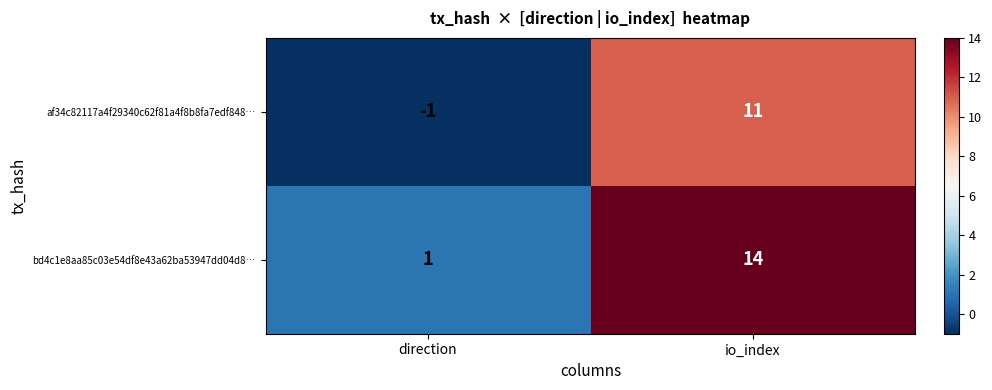

At which label is af34c82117a4f29340c62f81a4f8b8fa7edf848… closest to 5?

direction